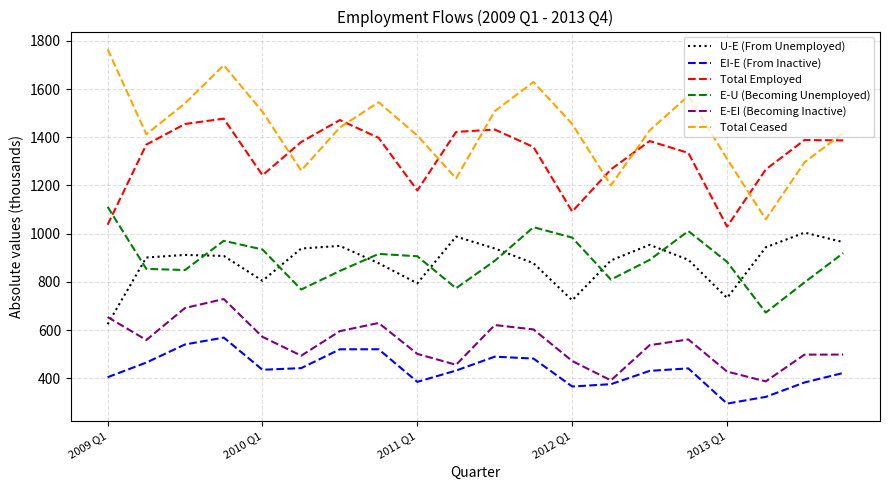

Rank the series by their maximum value, from highest to lowest.

Total Ceased, Total Employed, E-U (Becoming Unemployed), U-E (From Unemployed), E-EI (Becoming Inactive), EI-E (From Inactive)